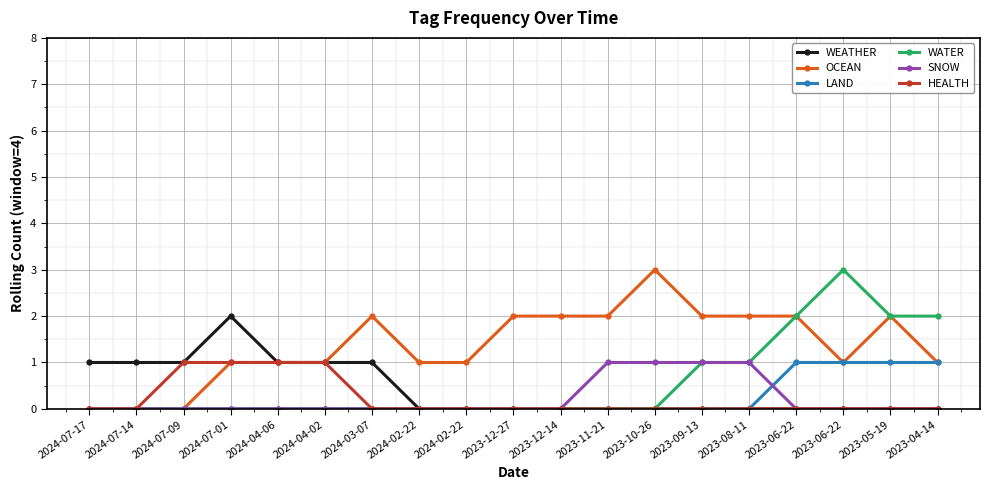

How many lines are shown in the chart?

6